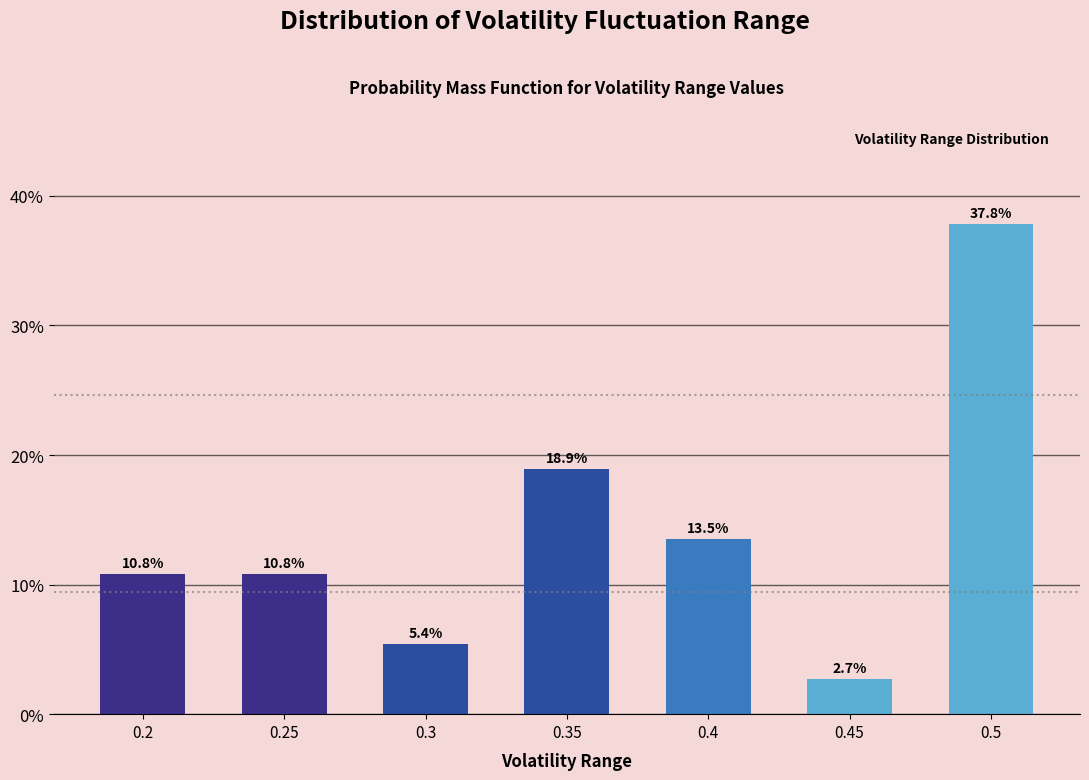

Reading right to left, extract all data points from this chart.

37.8	2.7	13.5	18.9	5.4	10.8	10.8